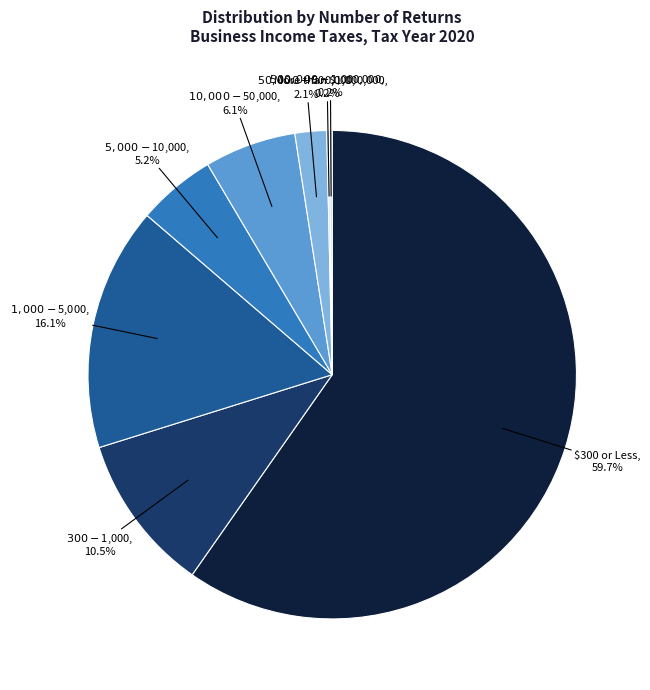

Does $10,000 - $50,000 account for over 50% of the chart?

No